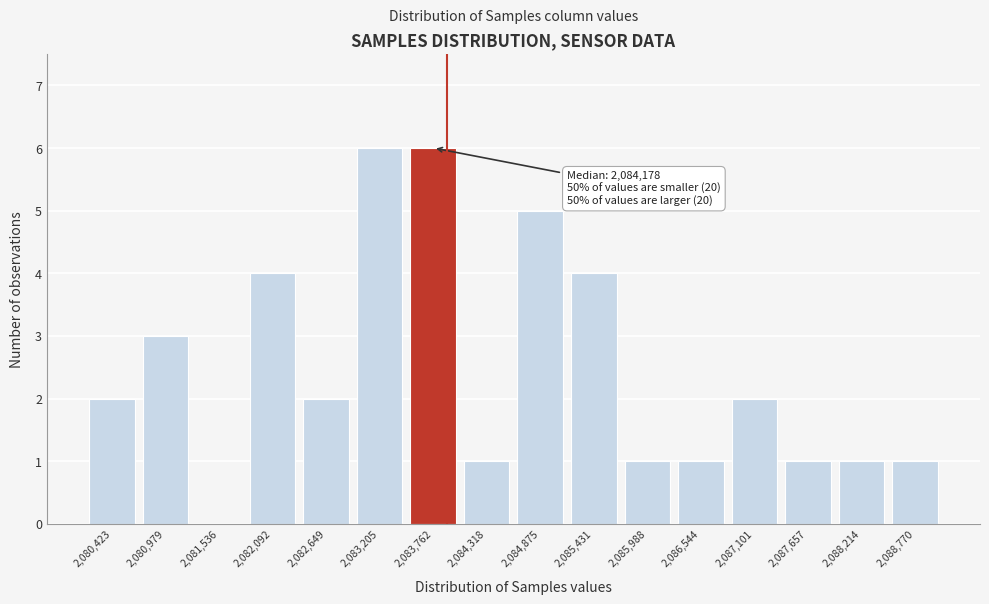

Reading left to right, list all the values displayed in this chart.

2,080,423=2	2,080,979=3	2,081,536=0	2,082,092=4	2,082,649=2	2,083,205=6	2,083,762=6	2,084,318=1	2,084,875=5	2,085,431=4	2,085,988=1	2,086,544=1	2,087,101=2	2,087,657=1	2,088,214=1	2,088,770=1